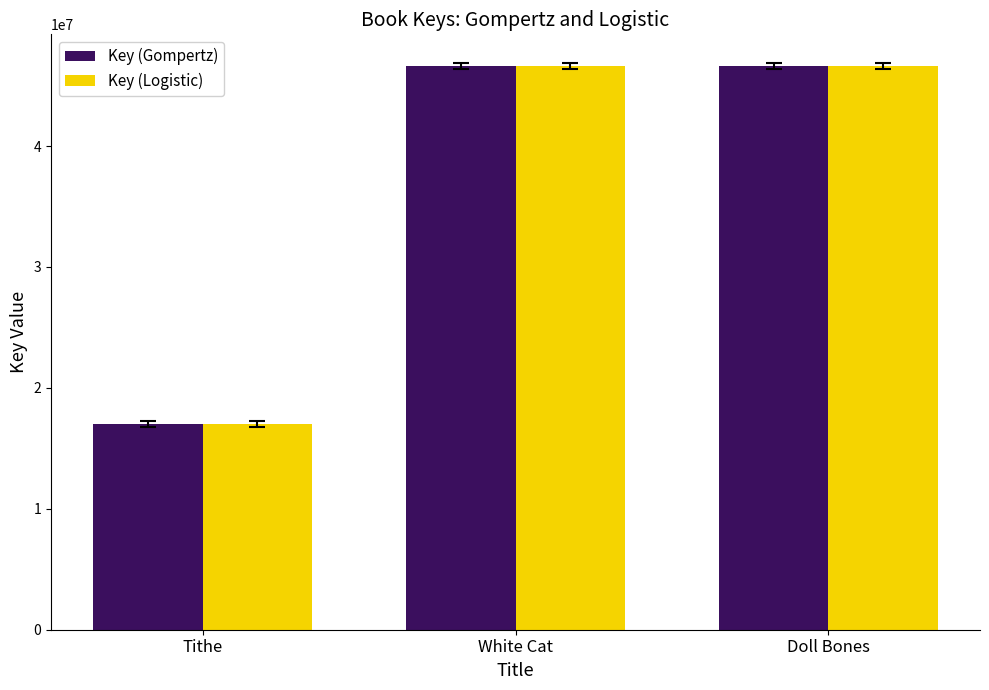

What is the label of the 1st bar from the right?

Doll Bones